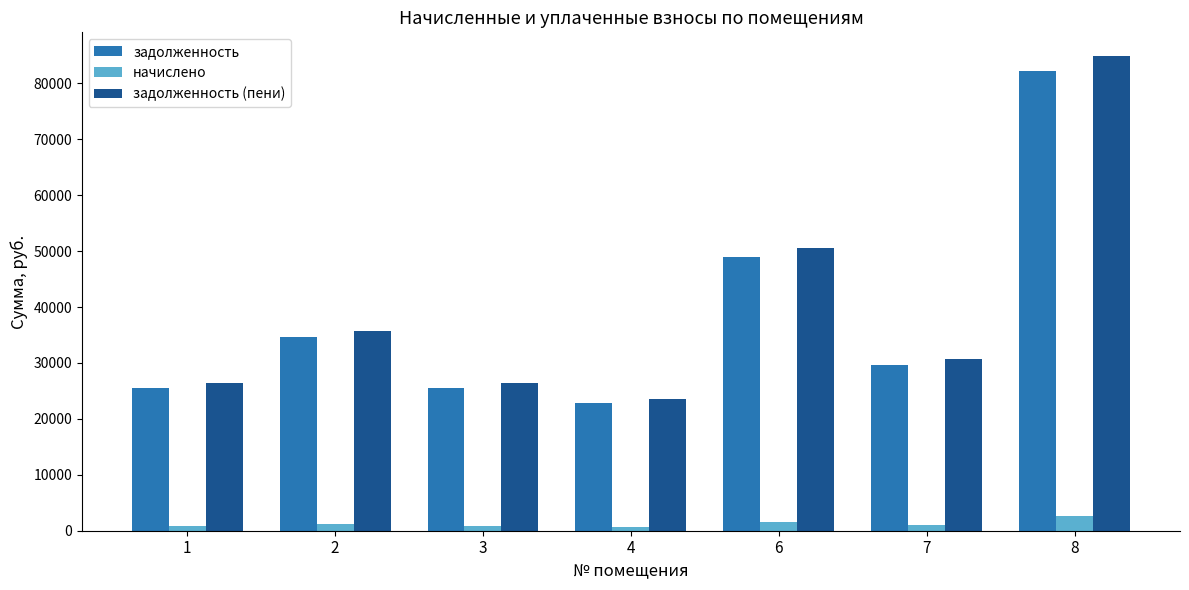

At which label does задолженность reach its minimum?

4